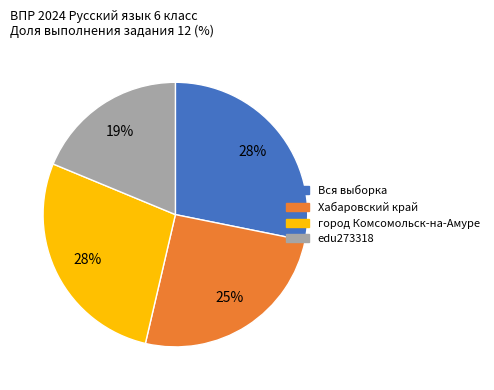

Which slice is the smallest?

edu273318